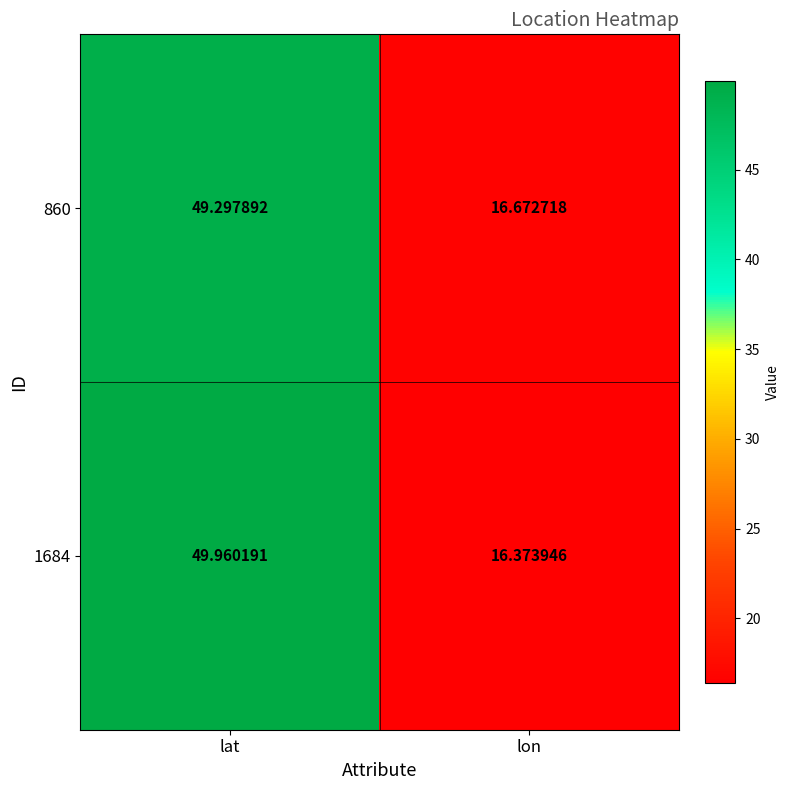

At which label is 860 closest to 32?

lon